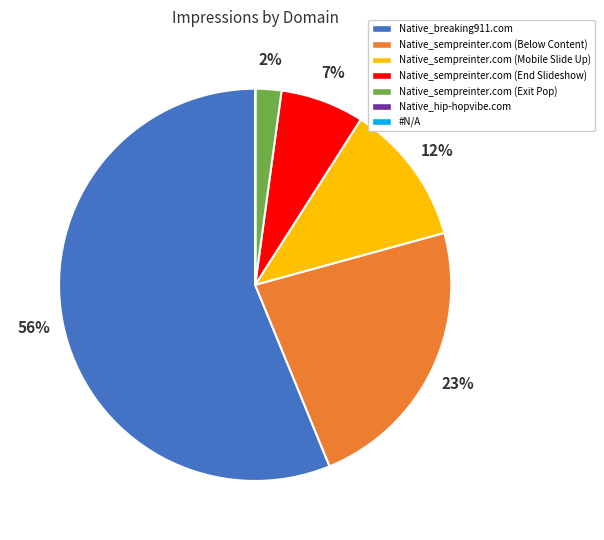

Which category has the biggest portion of the pie?

Native_breaking911.com